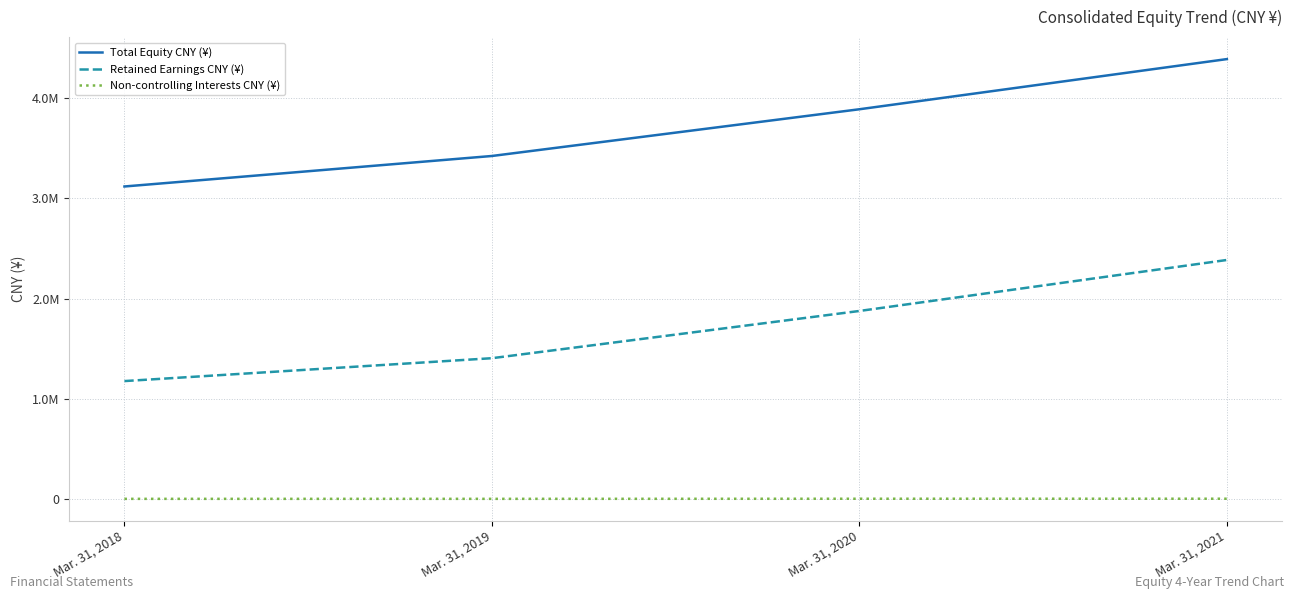

What are all the series names shown in the legend?

Total Equity CNY (¥), Retained Earnings CNY (¥), Non-controlling Interests CNY (¥)